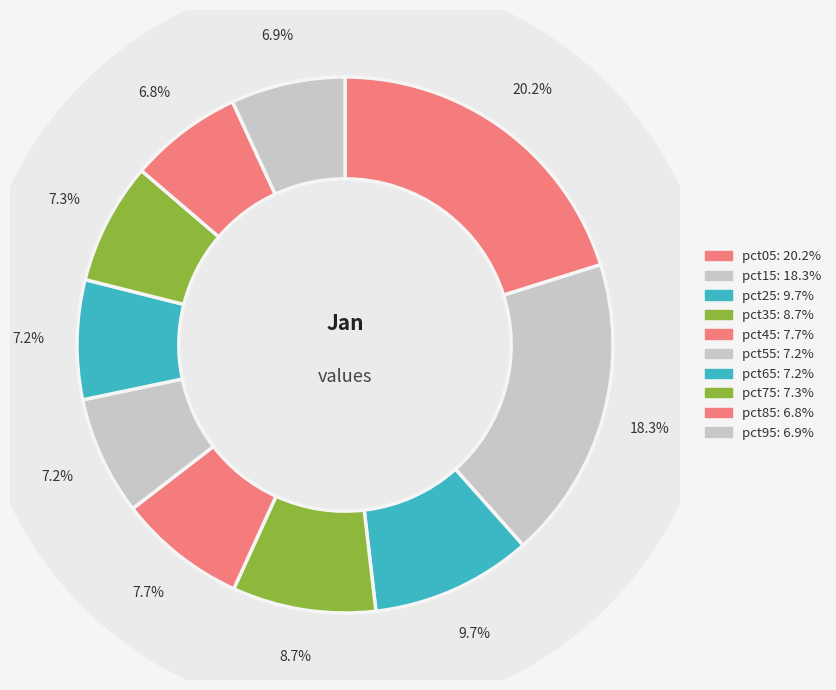

Count the number of slices in the pie.

10